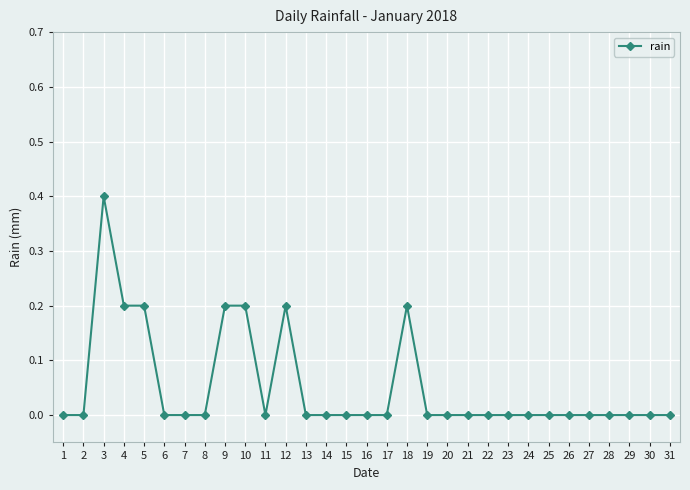

The chart shows a value of -0.3 at 23. True or false?

False